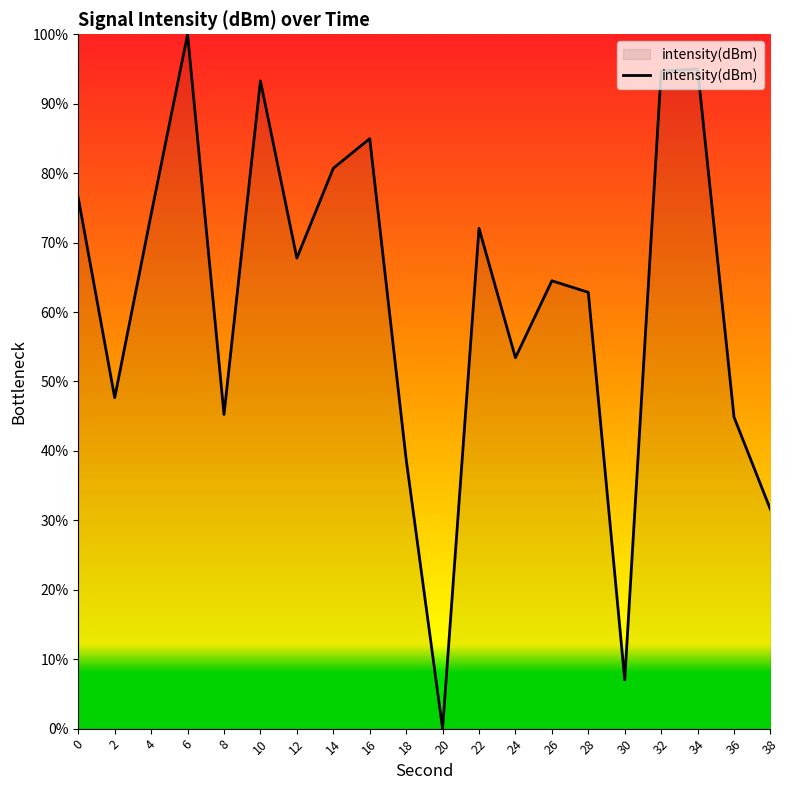

How many interior local valleys (lower than both neighbors) does the data have?

6